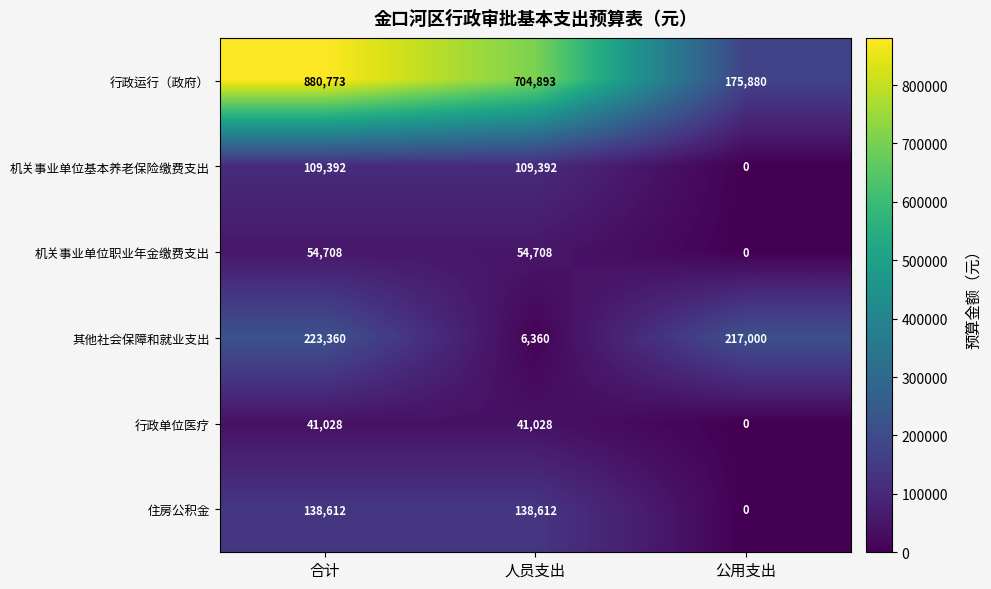

What value does the 机关事业单位职业年金缴费支出 series have at 合计, to the nearest 10?

54710